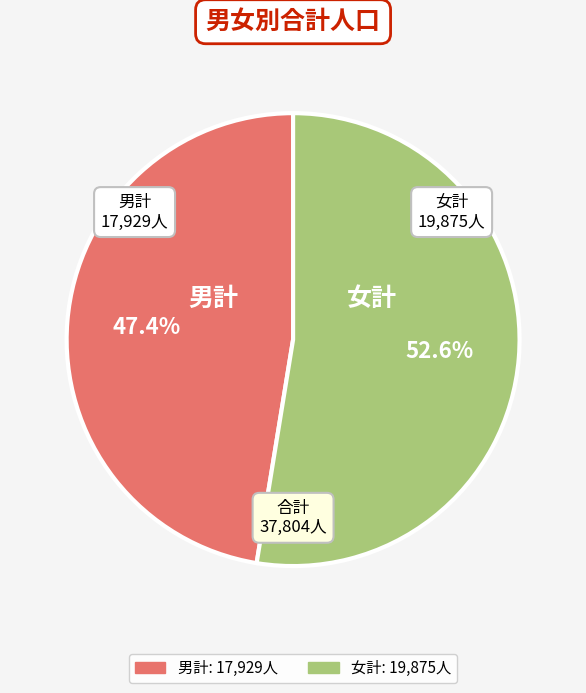

What is the smallest slice in the pie chart?

男計